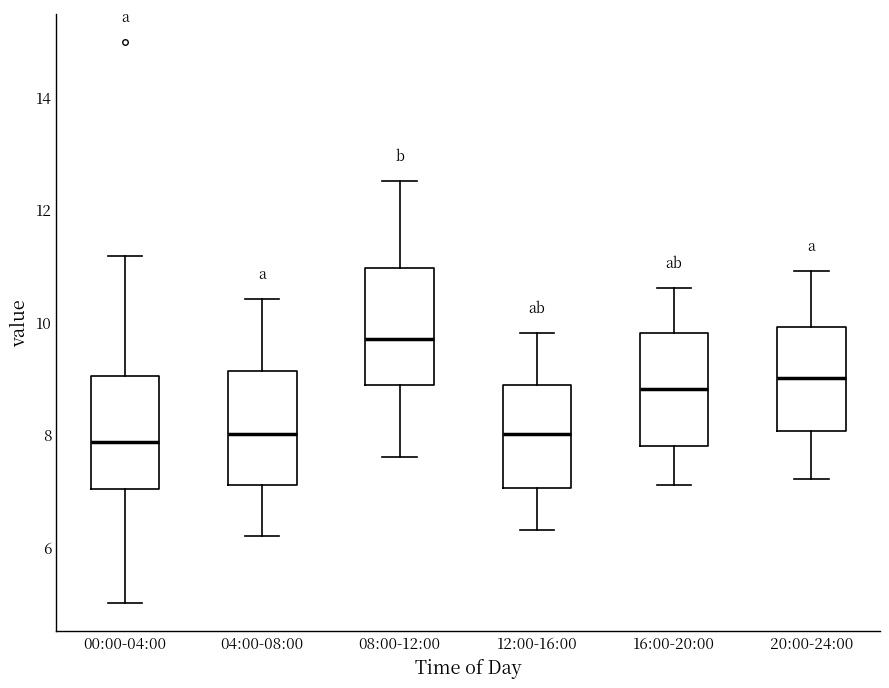

Which box's median line is the highest?

08:00-12:00